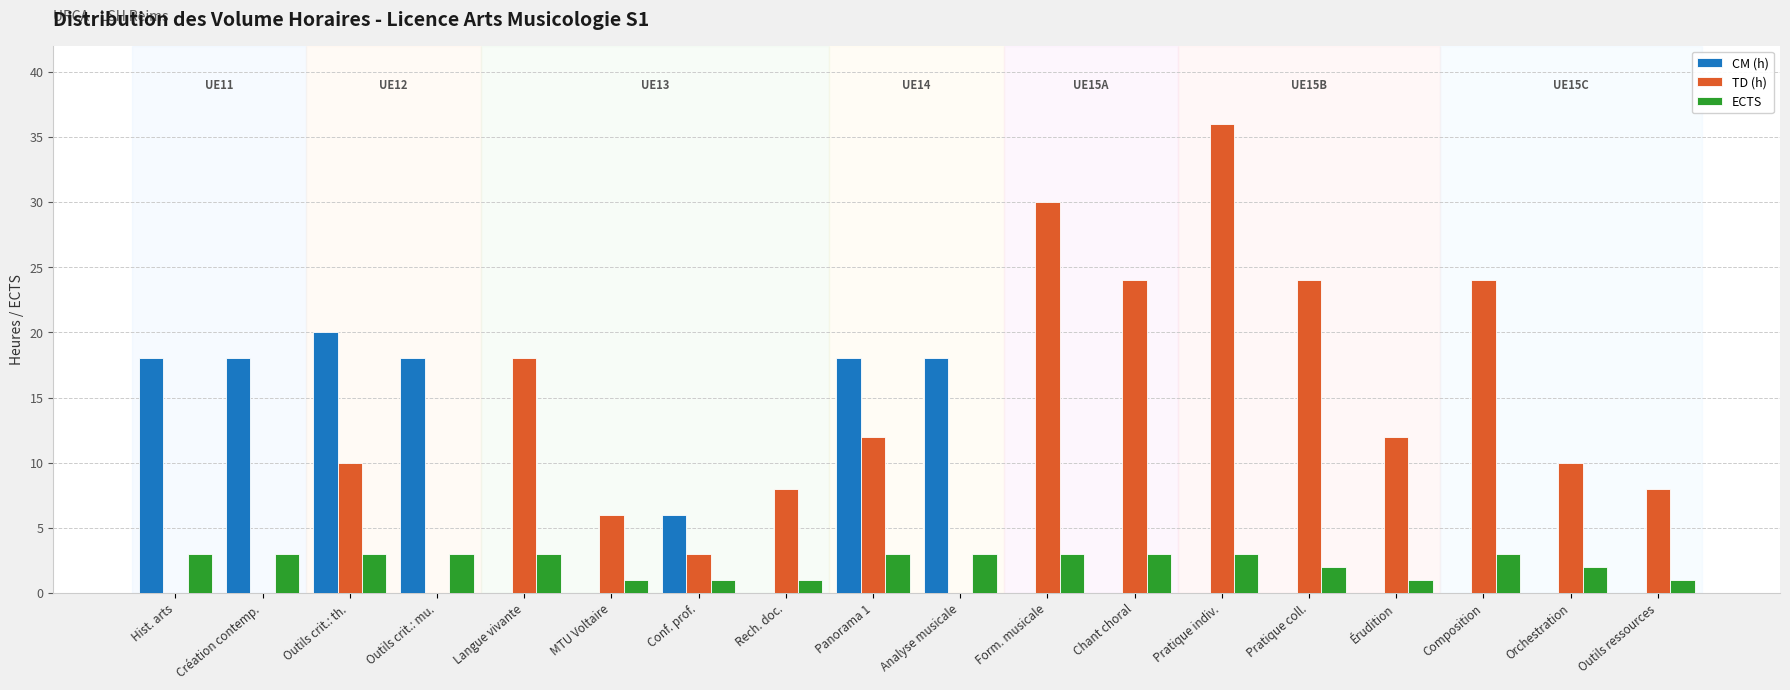

How many groups of bars are there?

18